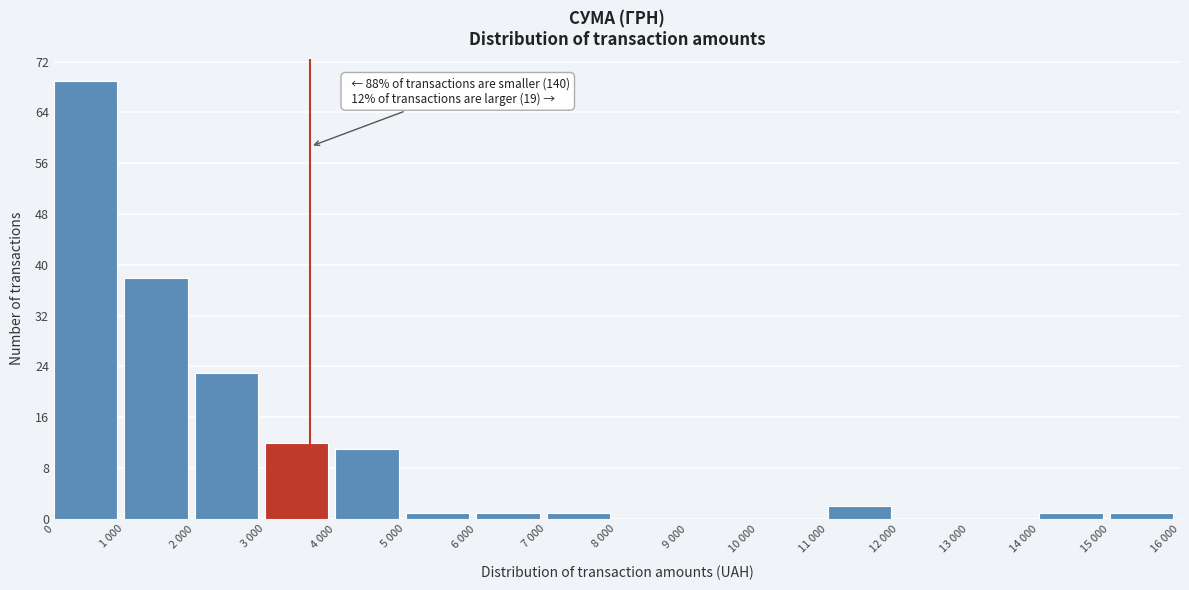

Reading left to right, list all the values displayed in this chart.

0=69	1 000=38	2 000=23	3 000=12	4 000=11	5 000=1	6 000=1	7 000=1	8 000=0	9 000=0	10 000=0	11 000=2	12 000=0	13 000=0	14 000=1	15 000=1